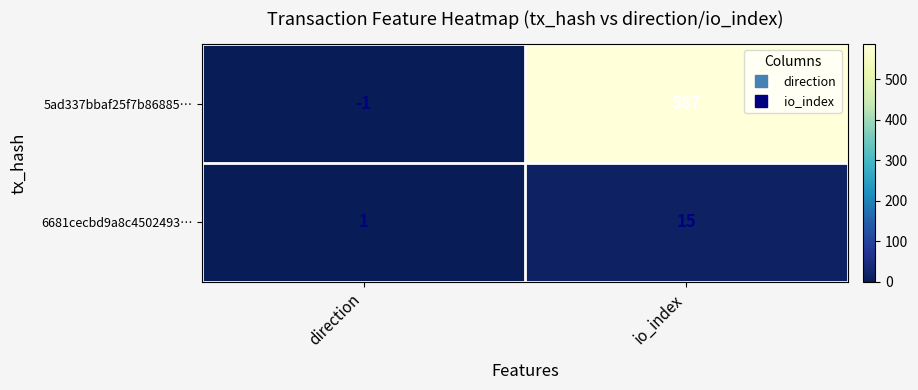

At how many categories does at least one series exceed 480?

1